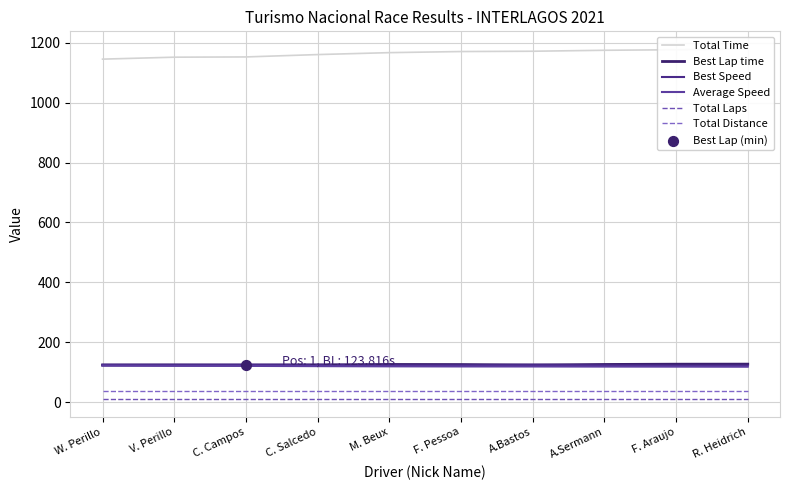

At how many categories does at least one series exceed 868?

10